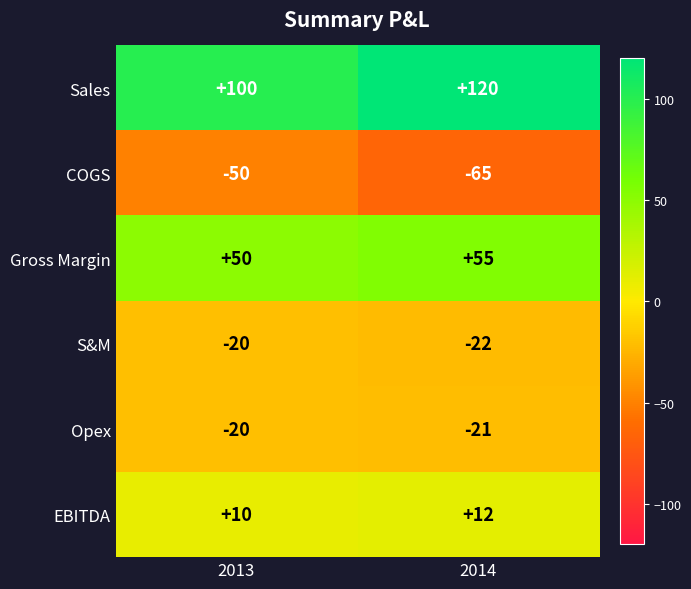

Which series has the largest total across all categories?

Sales